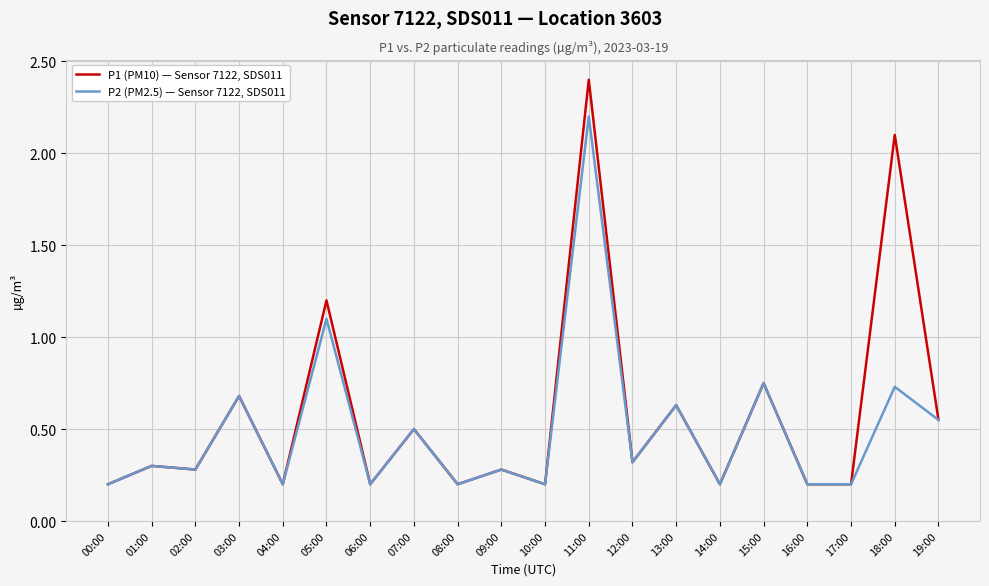

Which series has the largest total across all categories?

P1 (PM10) — Sensor 7122, SDS011